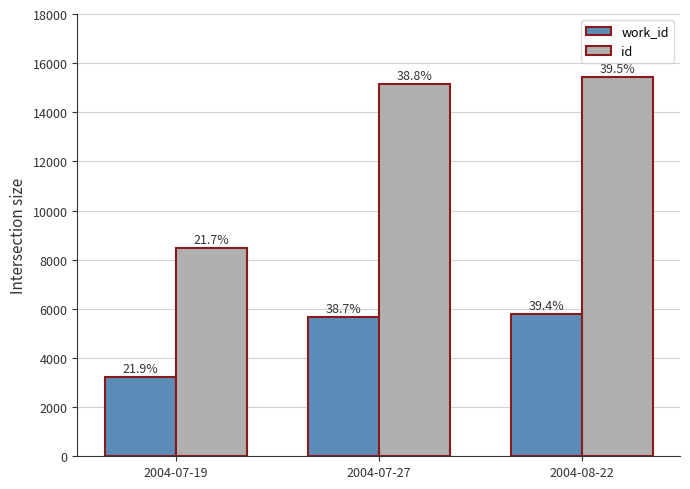

Does the chart contain stacked bars?

No